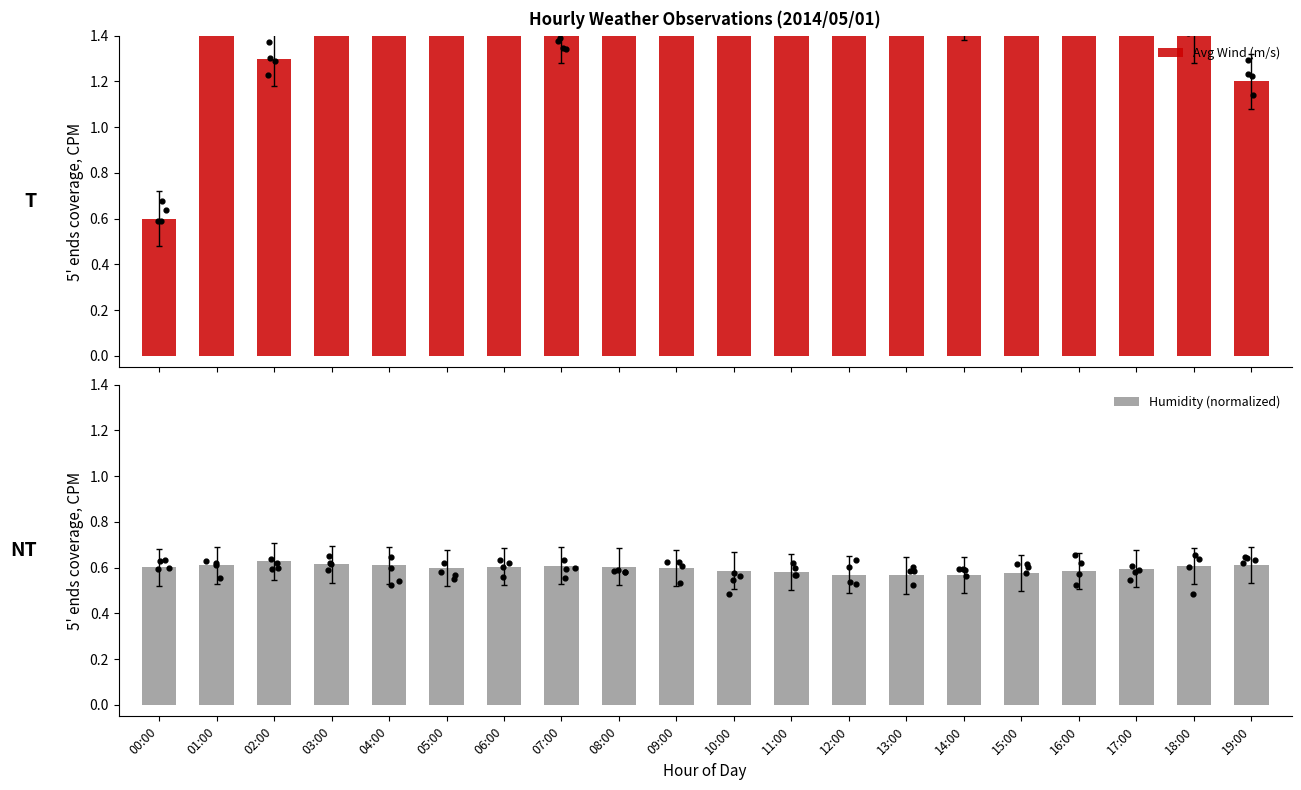

What are all the series names shown in the legend?

Avg Wind (m/s), Humidity (normalized)